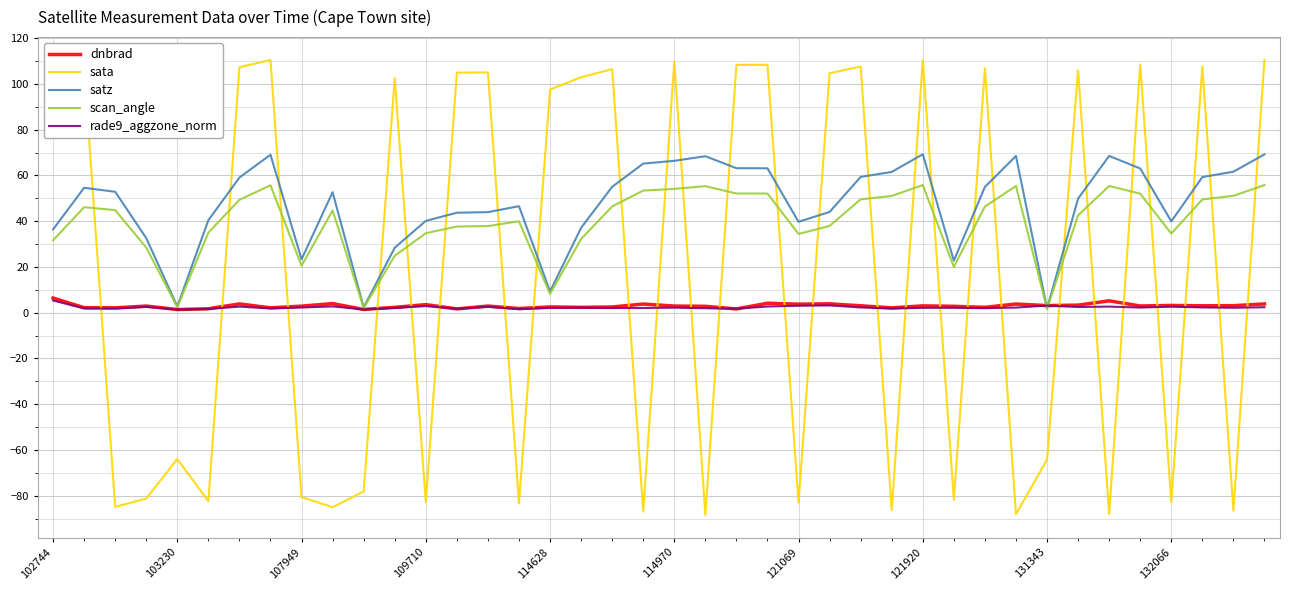

Which series ends up on top after the final intersection of sata and dnbrad?

sata